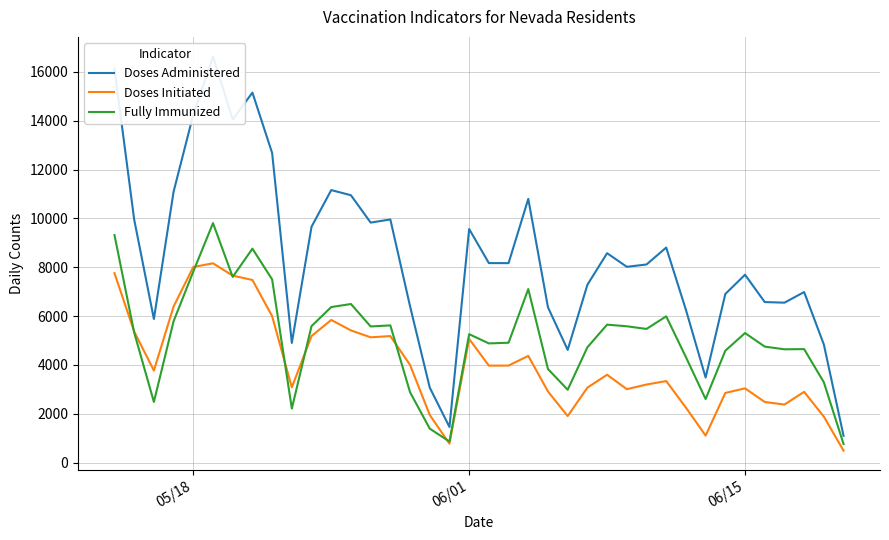

List the series in order of their overall mean, lowest first.

Doses Initiated, Fully Immunized, Doses Administered